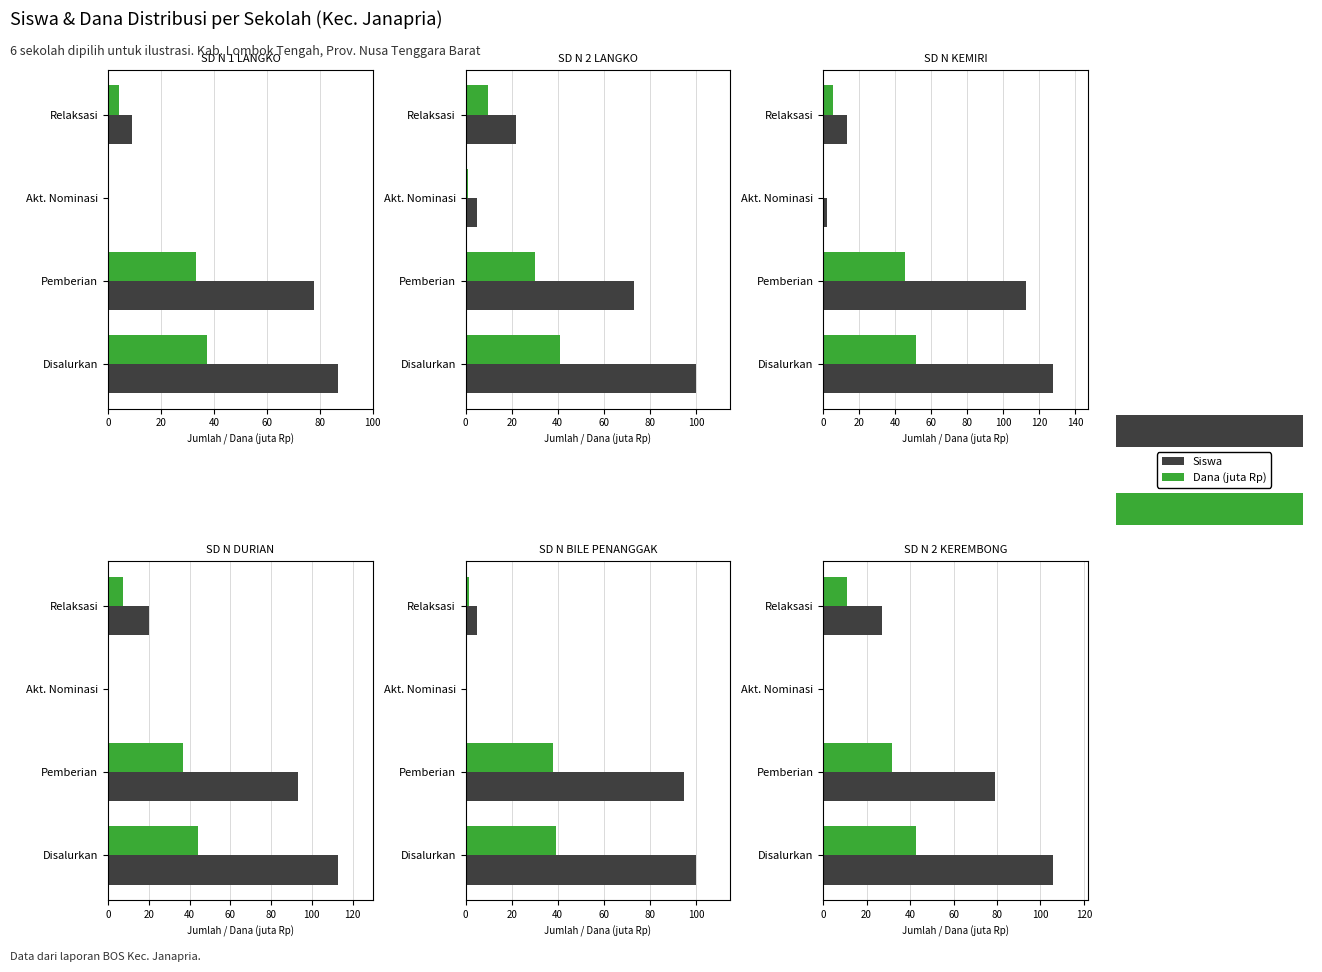

How many data points in Dana (juta Rp) are less than 31?

2